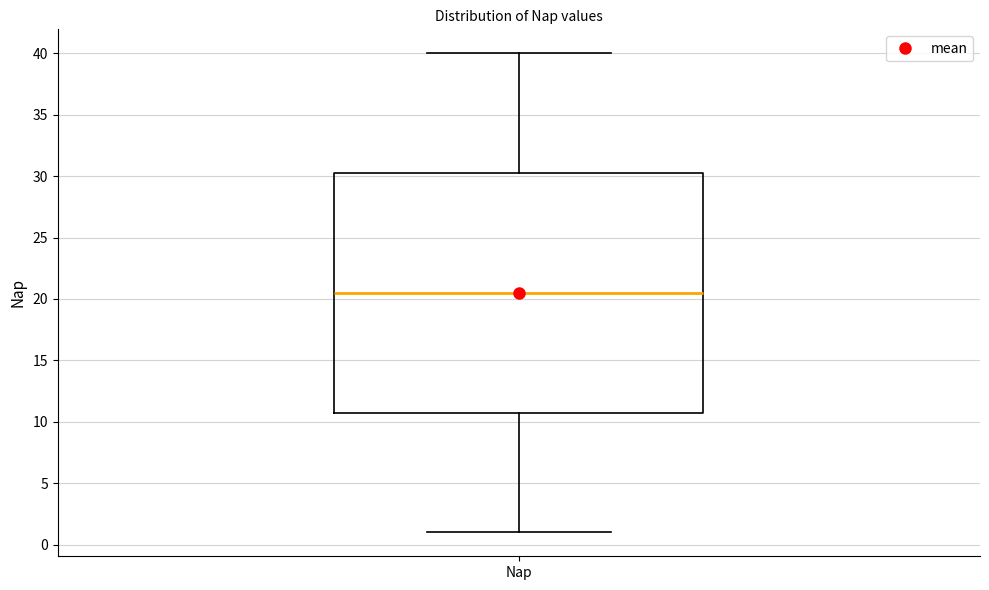

Where does the median line of the box for Nap sit on the y-axis? The values are not printed on the chart, so give them approximately, as read against the axis.

20.5